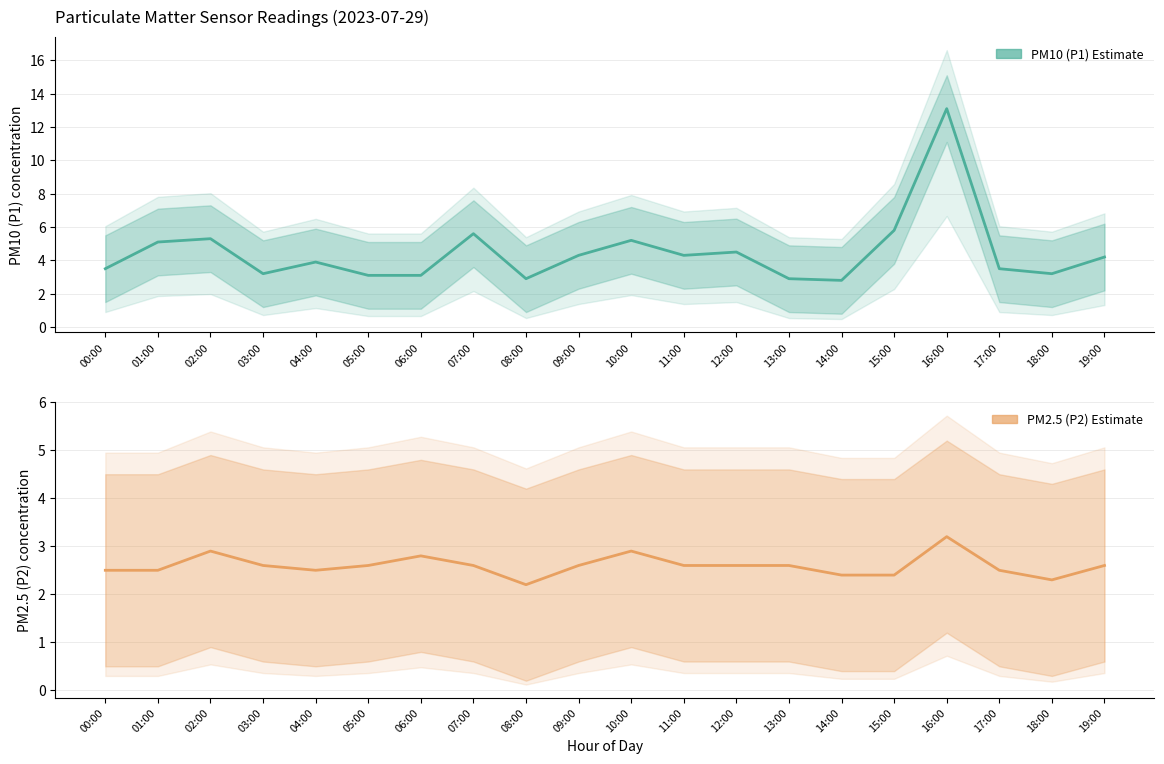

Does the chart have visible grid lines?

Yes